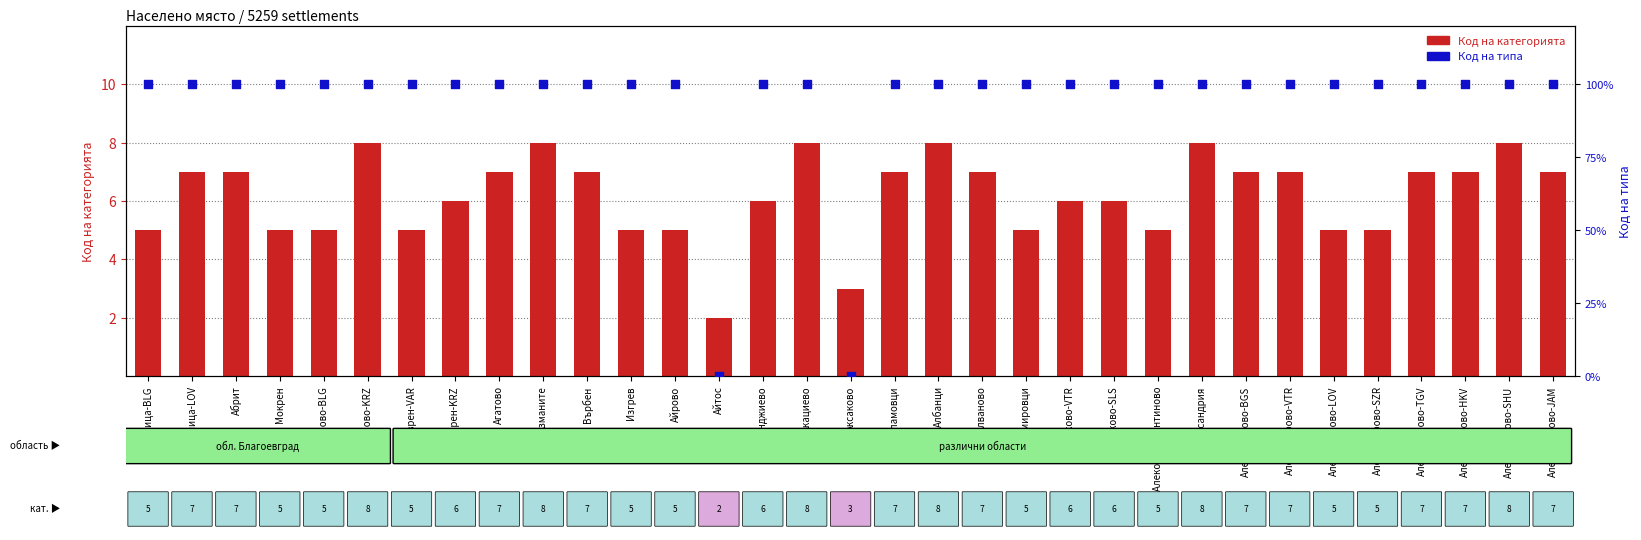

At which category is the sum across all series the highest?

Аврамово-KRZ